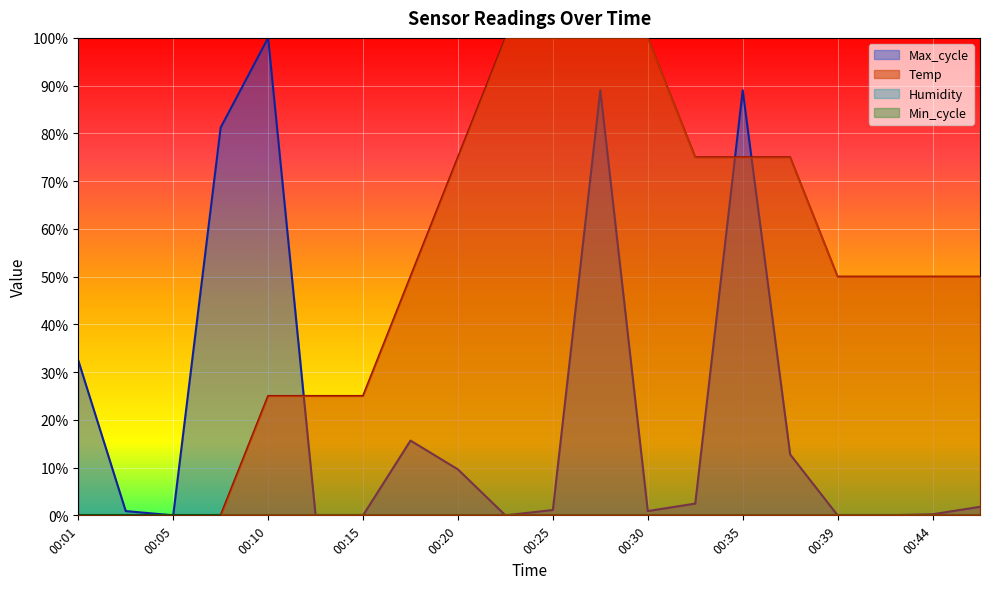

Which series changed the most between 00:20 and 00:39?

Temp